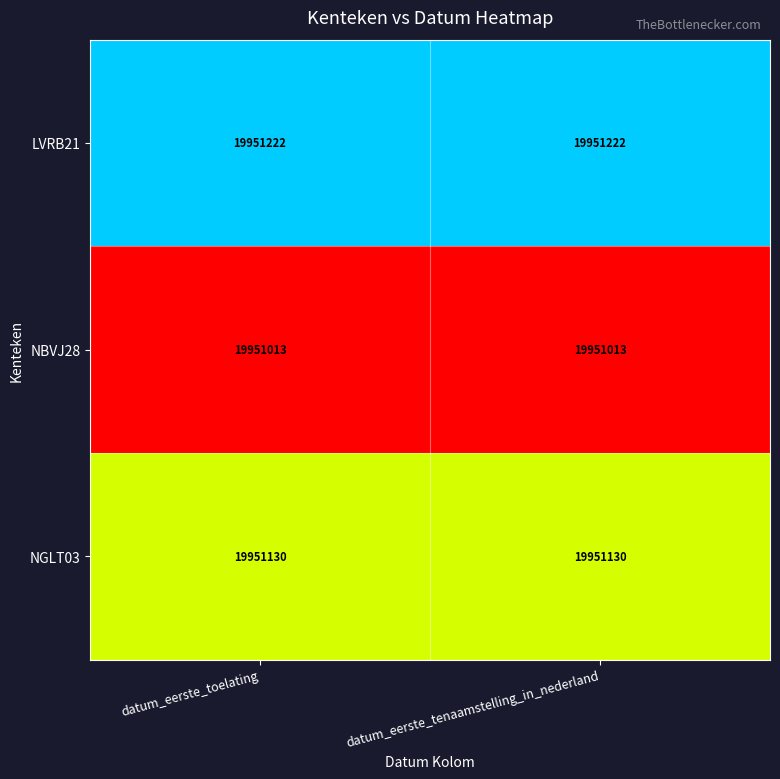

Is it true that NGLT03 equals 8803349 at datum_eerste_tenaamstelling_in_nederland?

False